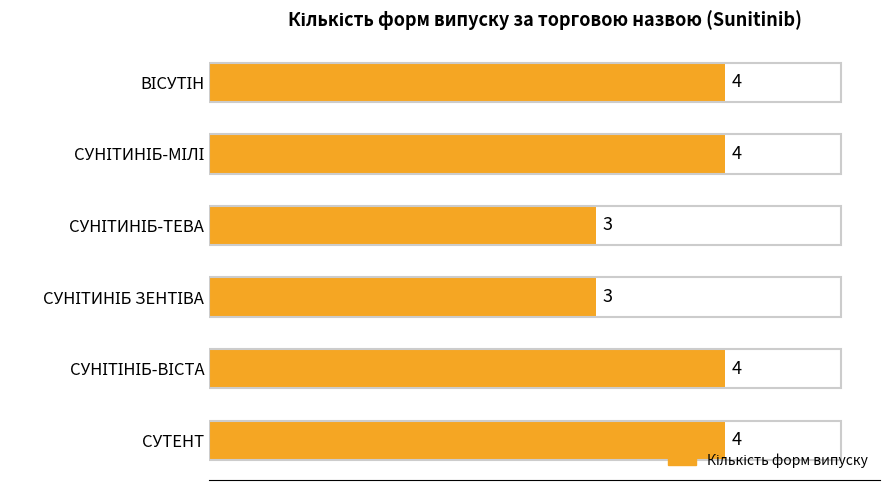

What is the average value?

4